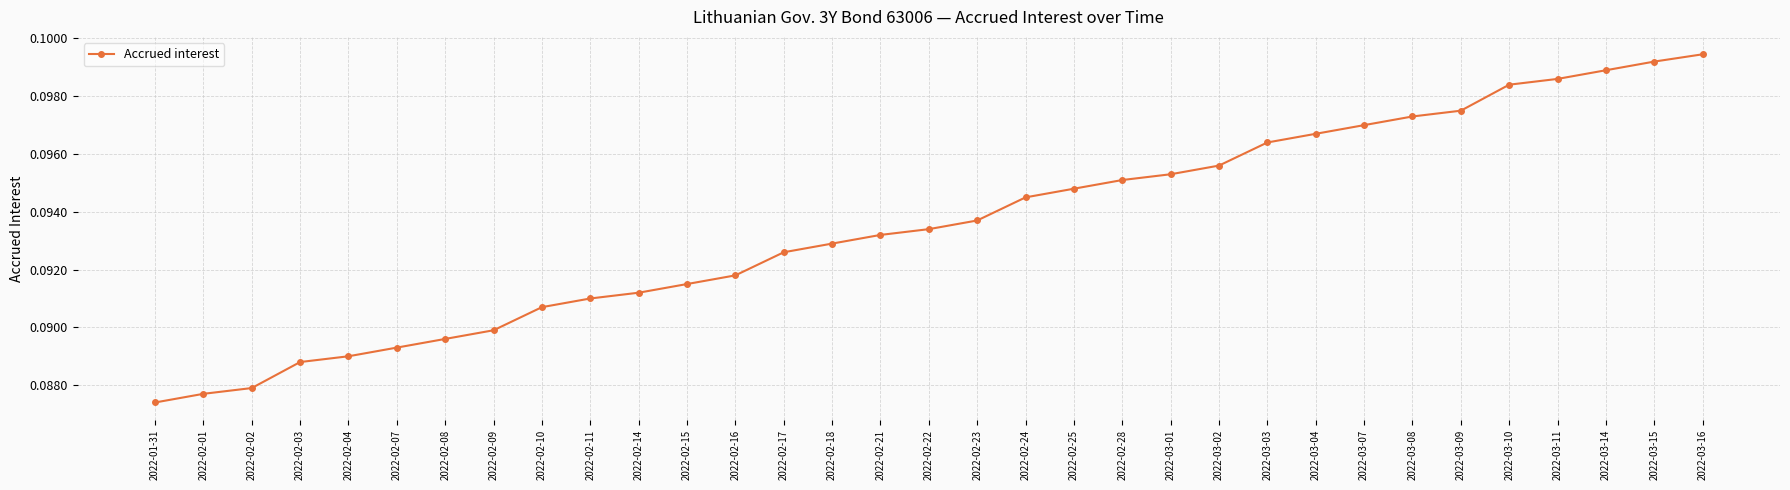

At which label is the value closest to 0?

2022-01-31